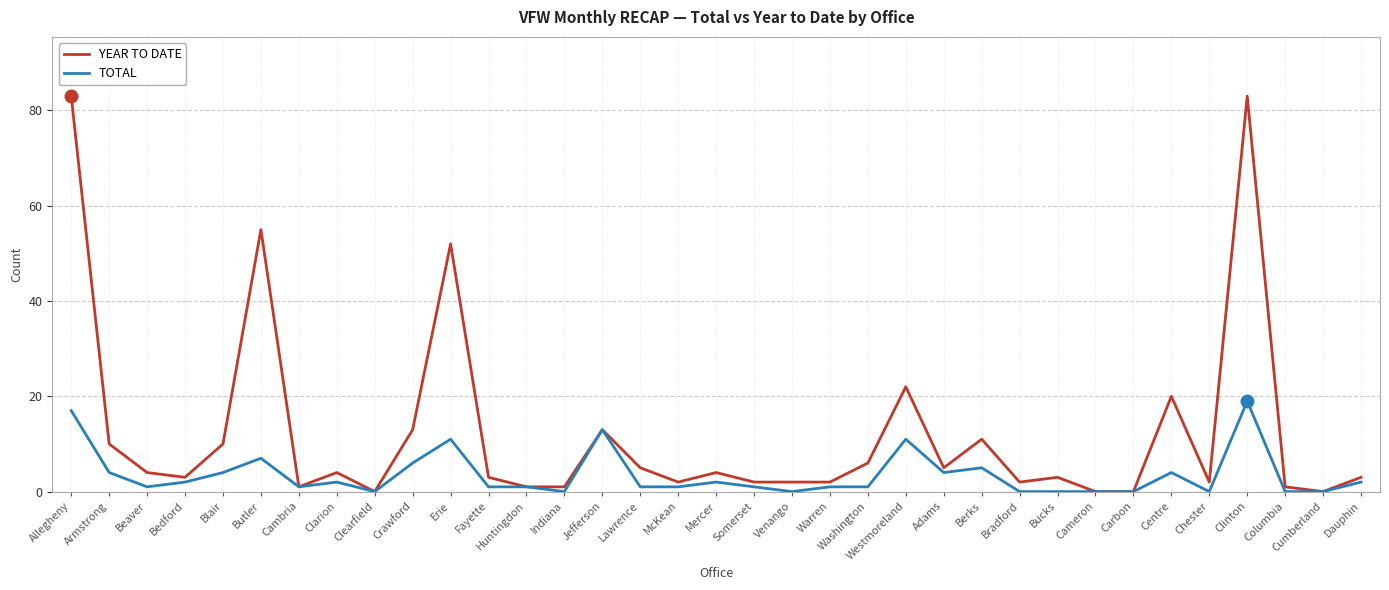

What is the approximate value of TOTAL at Blair?

4